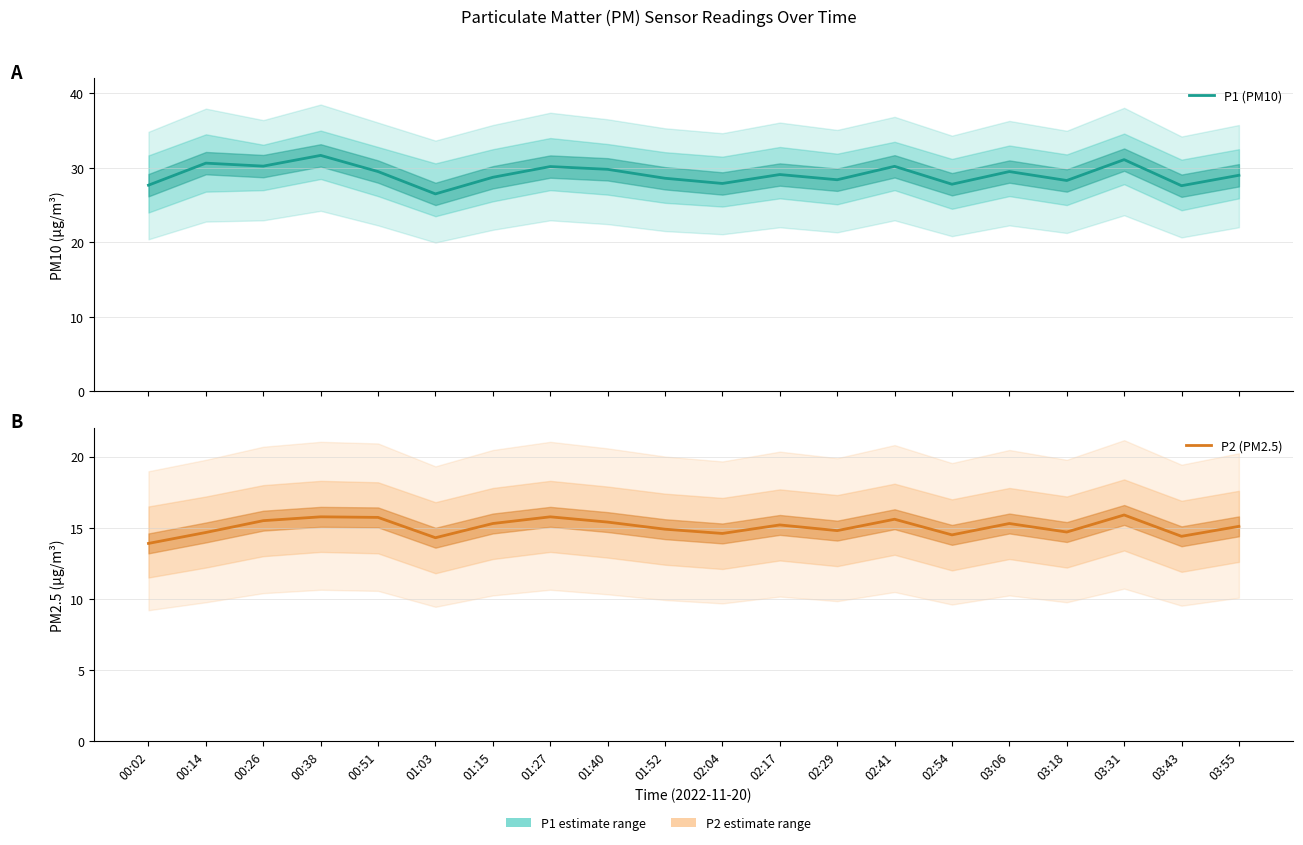

What position from the right is 03:31?

3